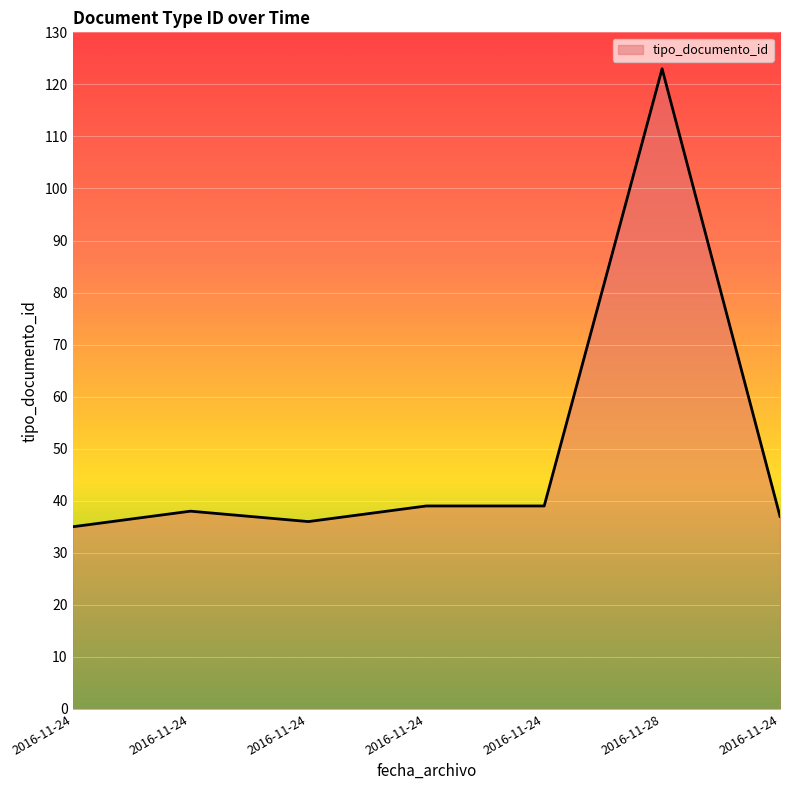

What is the label of the 2nd point from the right?

2016-11-28